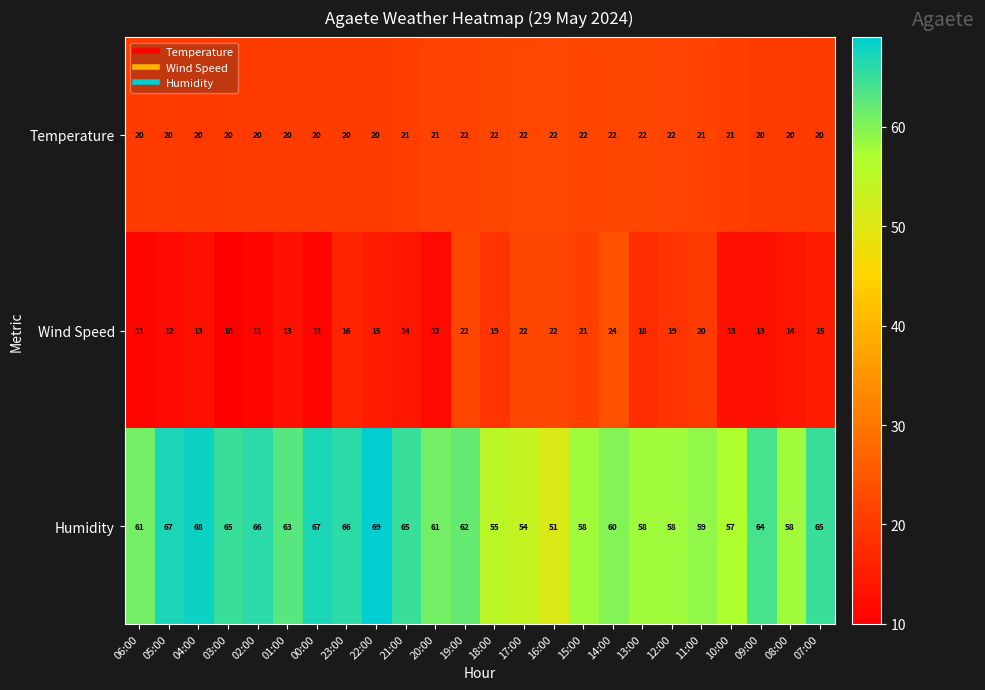

At how many categories does at least one series exceed 45?

24